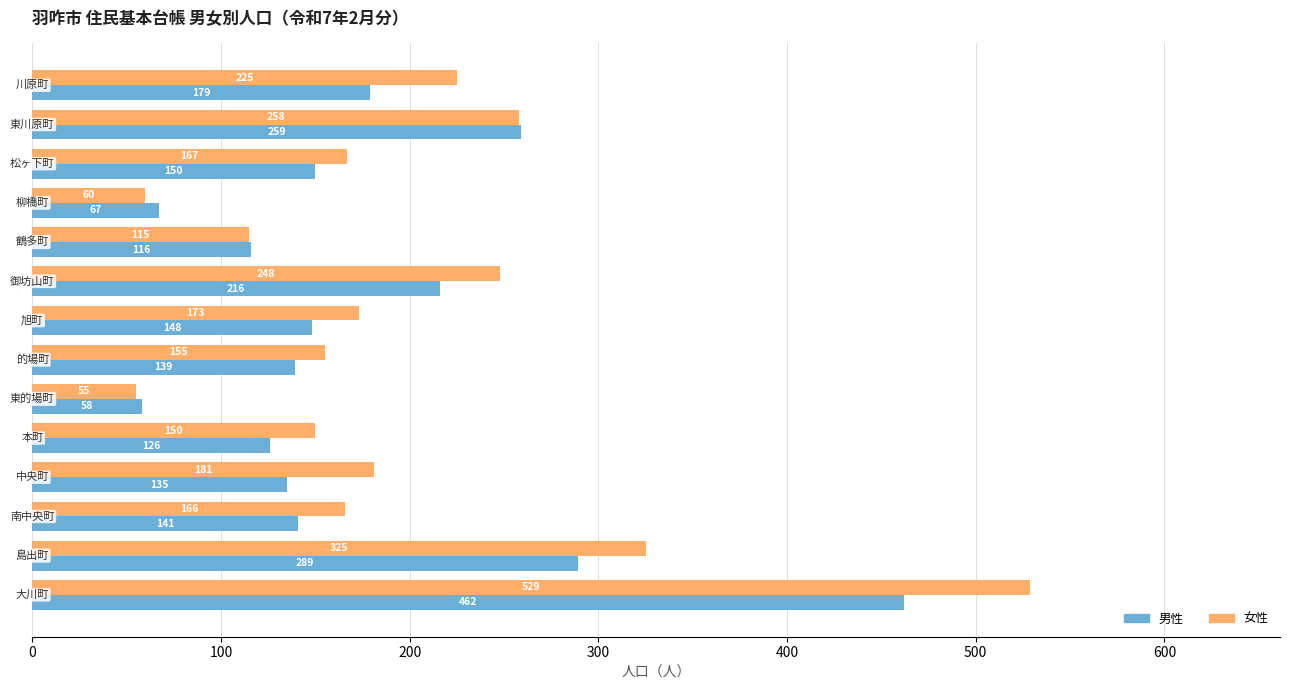

Rank the series by their maximum value, from highest to lowest.

女性, 男性